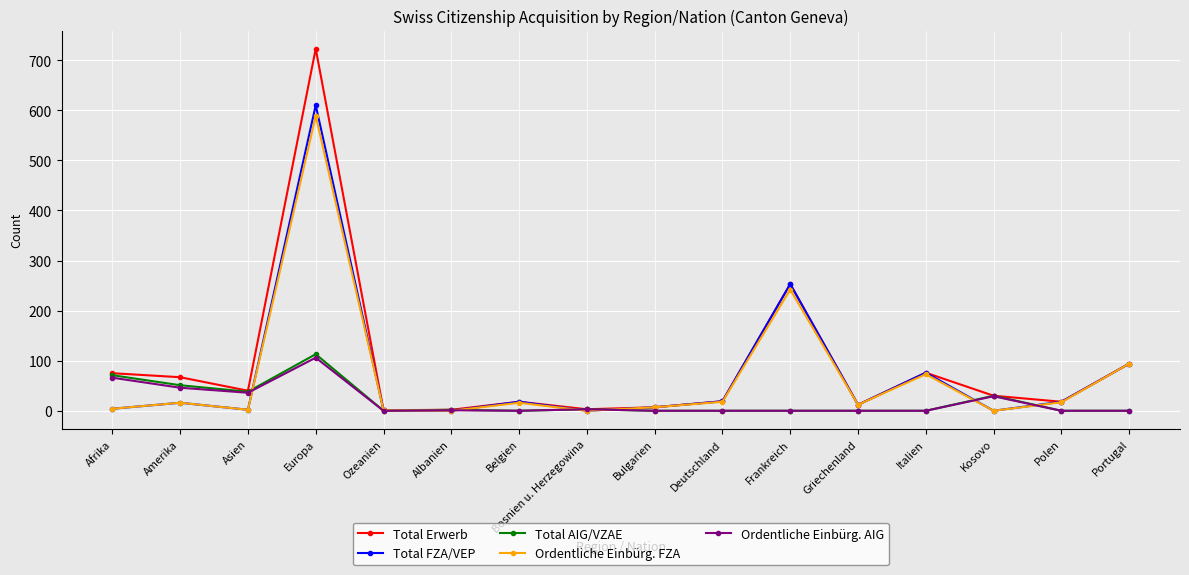

The value of Total Erwerb at Frankreich is 72. True or false?

False